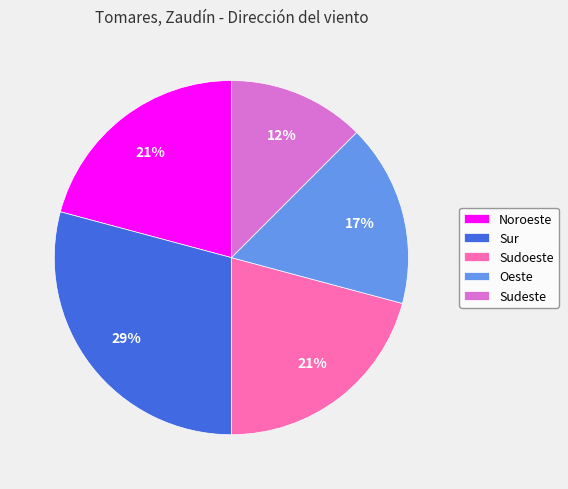

Is the sum of Noroeste and Sudeste greater than half?

No